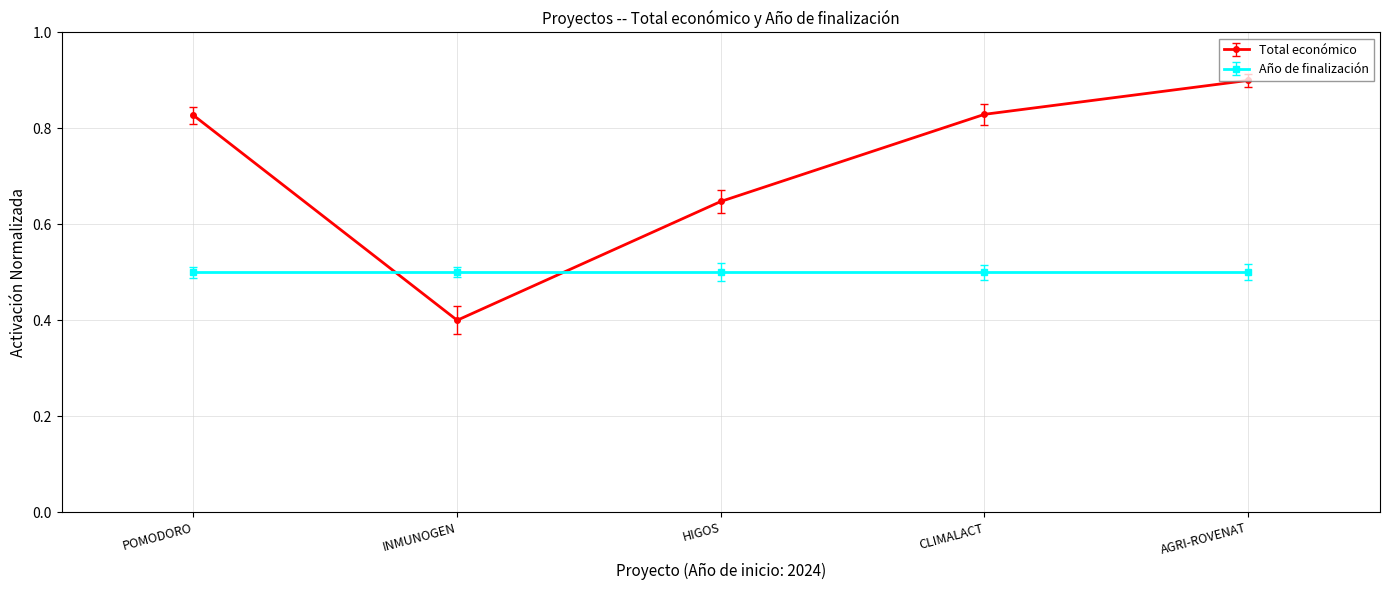

What is the highest value of the Total económico series?

0.9